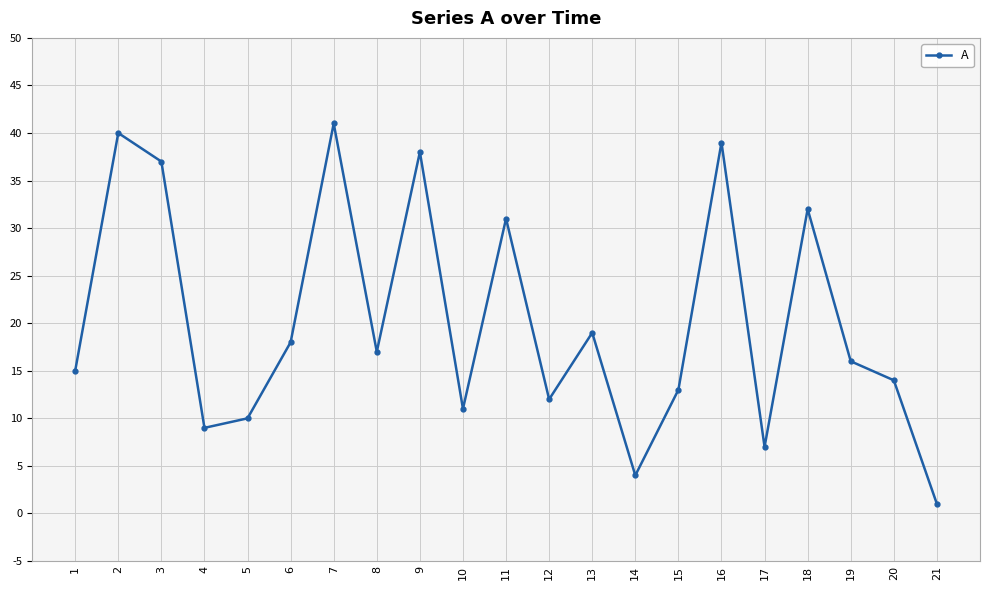

What is the sum of all values?

424